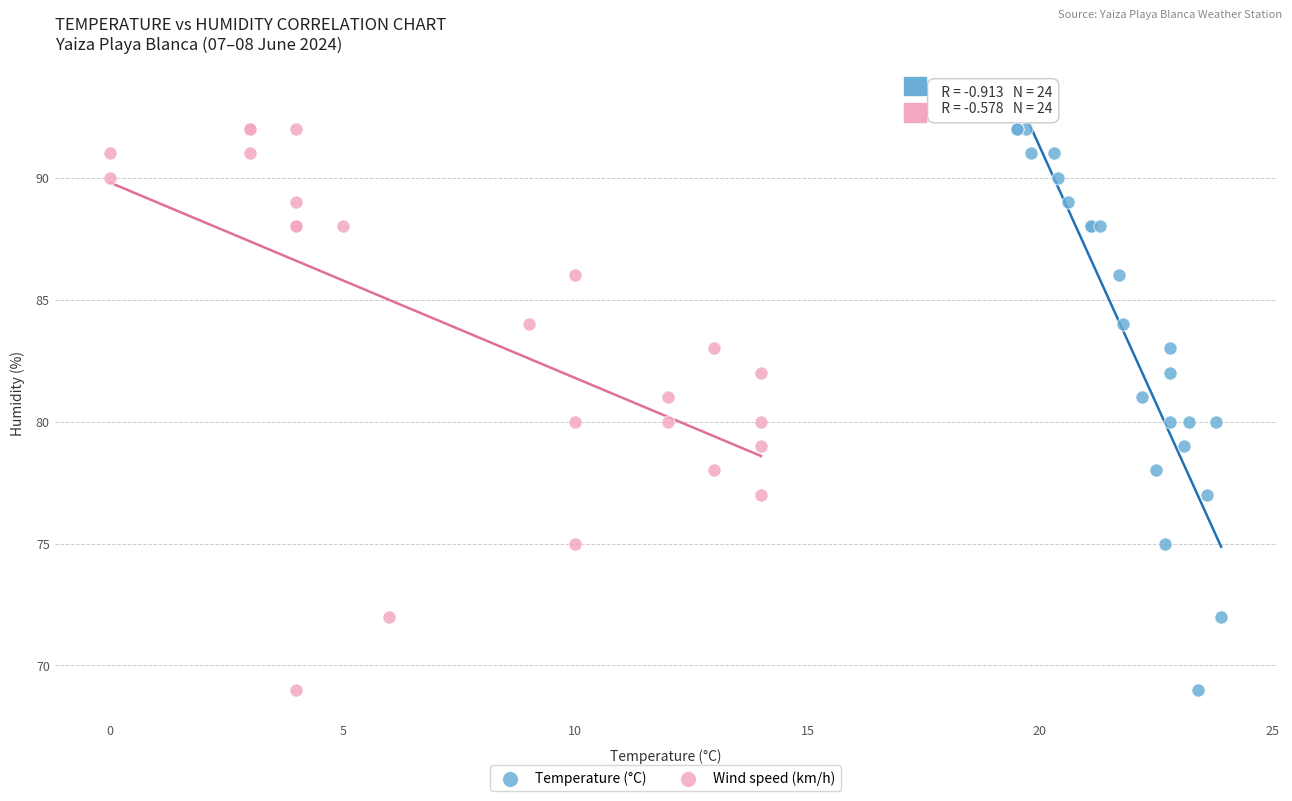

What are all the series names shown in the legend?

Temperature (°C), Wind speed (km/h)